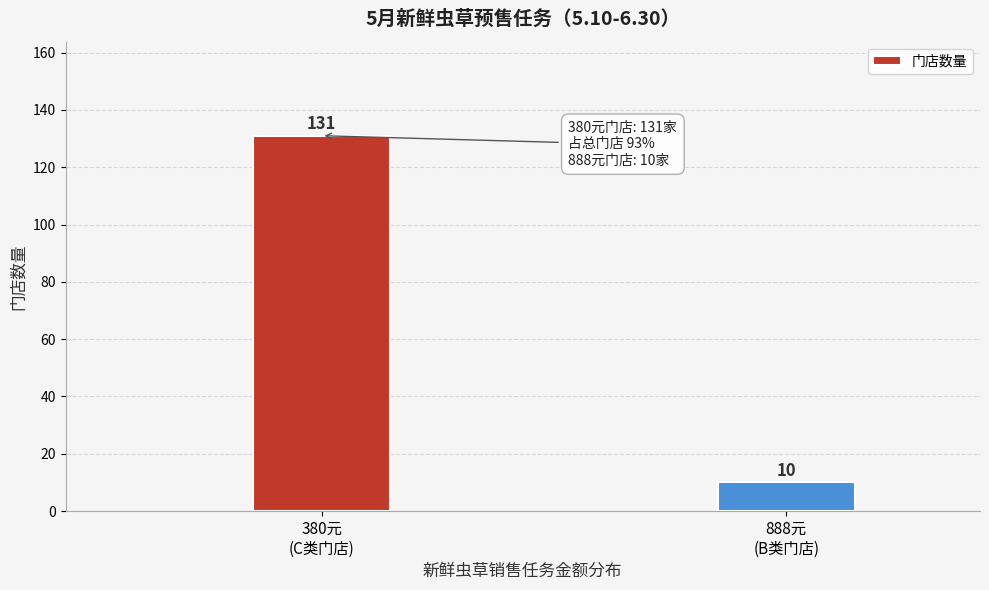

Reading left to right, transcribe all the data shown in this chart.

131	10